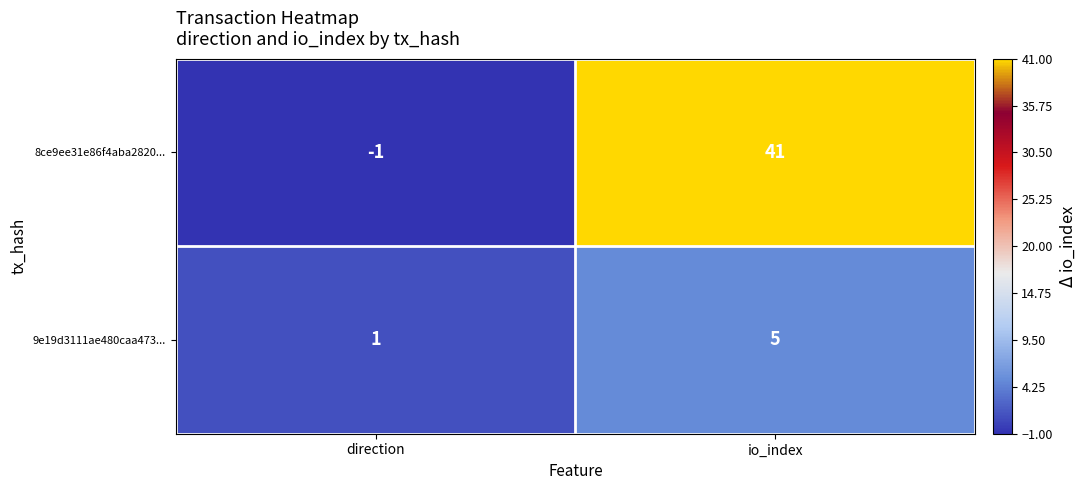

What is the difference between the maximum and minimum values in the 8ce9ee31e86f4aba2820... series?

42